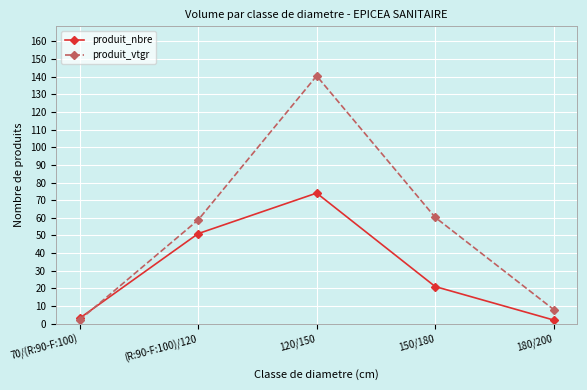

How many lines are shown in the chart?

2